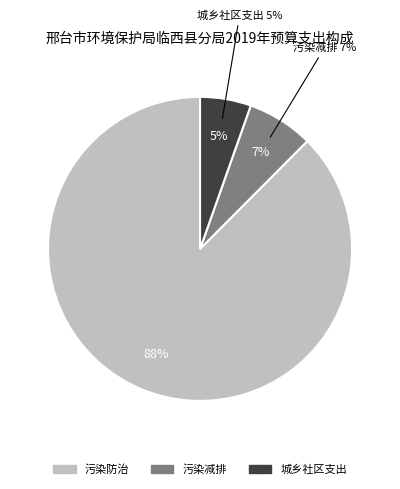

What is the largest slice in the pie chart?

污染防治